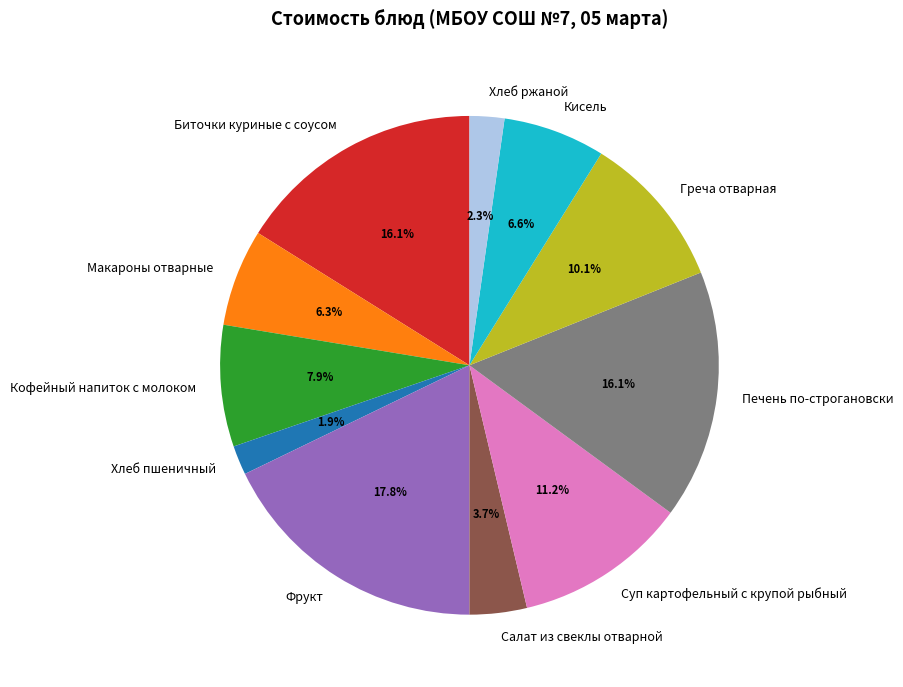

To the nearest percent, what percentage of the pie is Печень по-строгановски?

16%